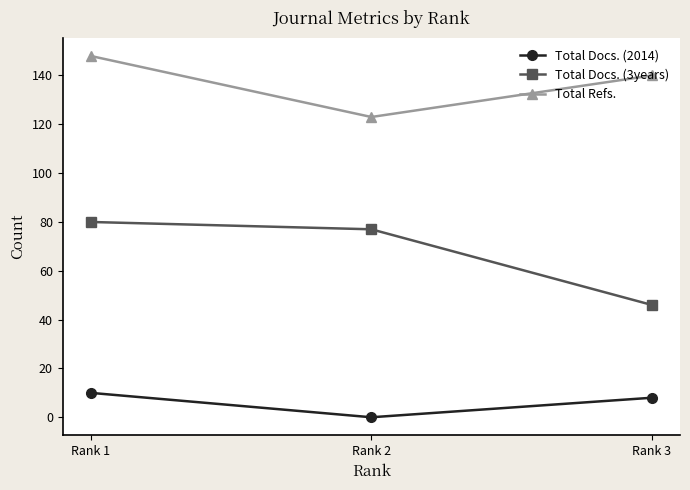

What are all the series names shown in the legend?

Total Docs. (2014), Total Docs. (3years), Total Refs.